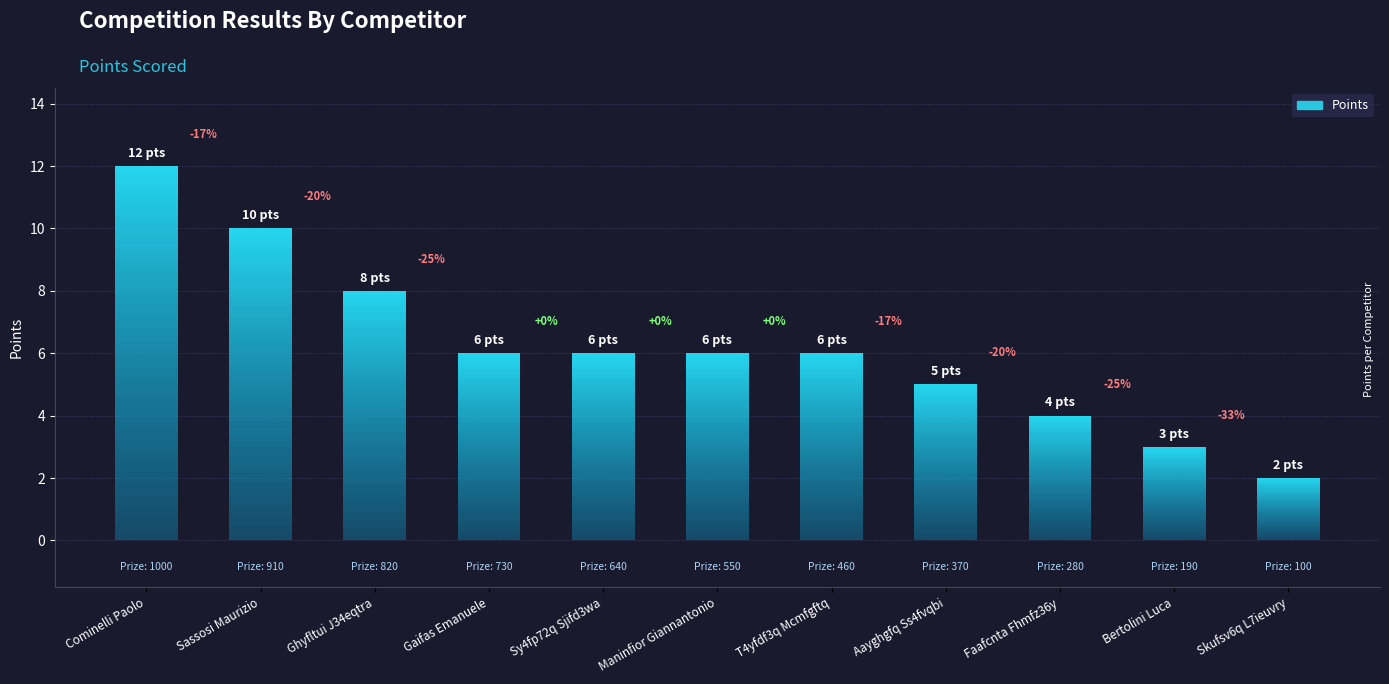

What is the change in value from Cominelli Paolo to Sassosi Maurizio?

-2